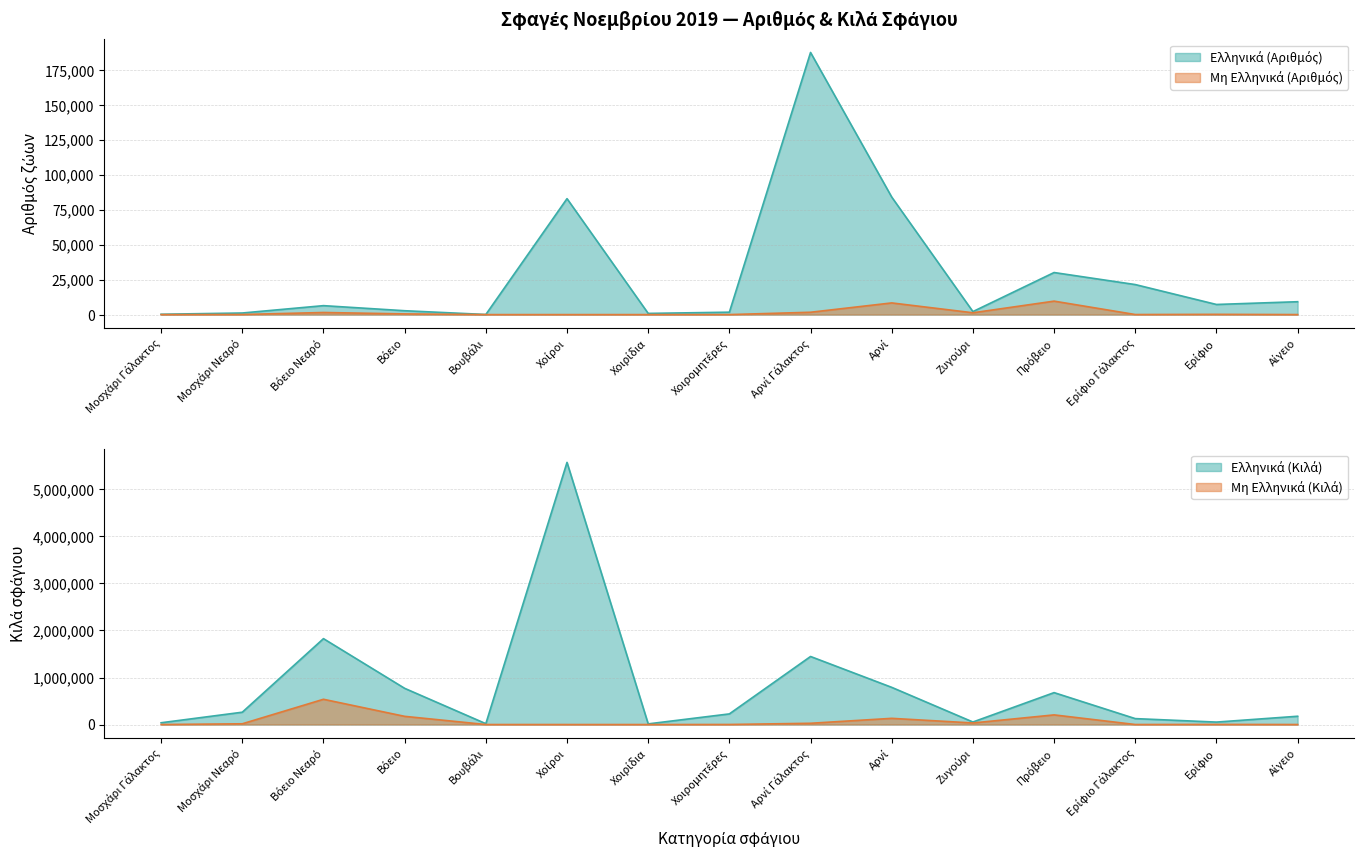

Which series has the largest range (max minus min)?

Ελληνικά (Κιλά)